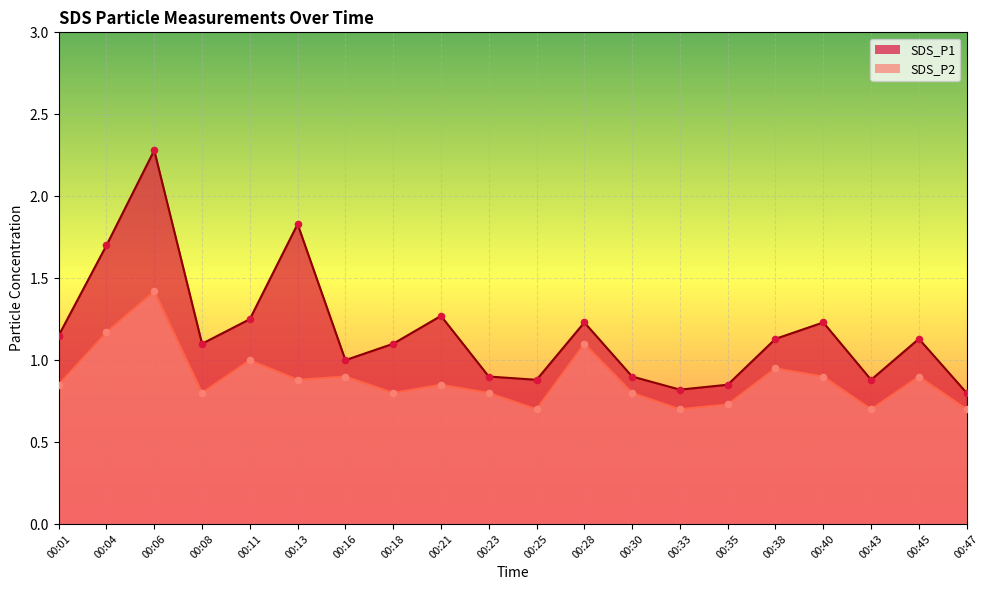

Which series has the largest total across all categories?

SDS_P1